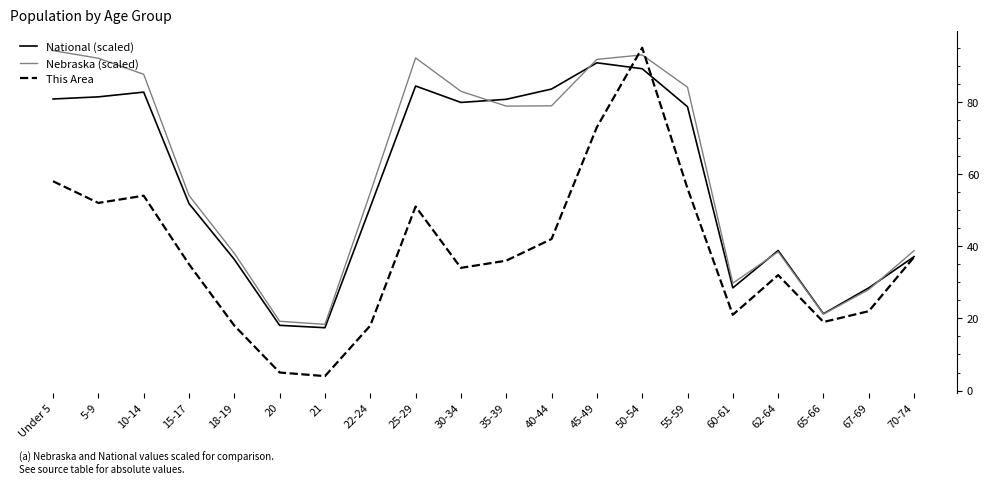

At 10-14, list the series in order from largest to smallest.

Nebraska (scaled), National (scaled), This Area